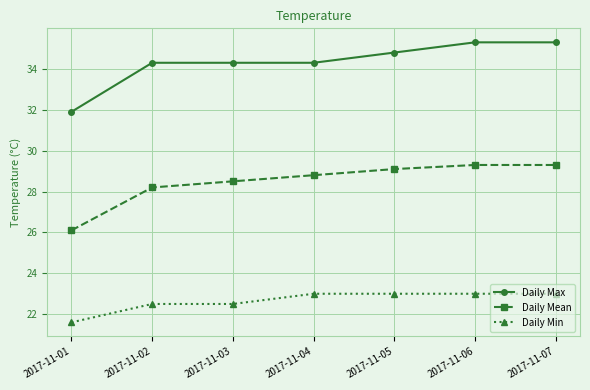

True or false: Daily Min and Daily Mean cross at least once.

False